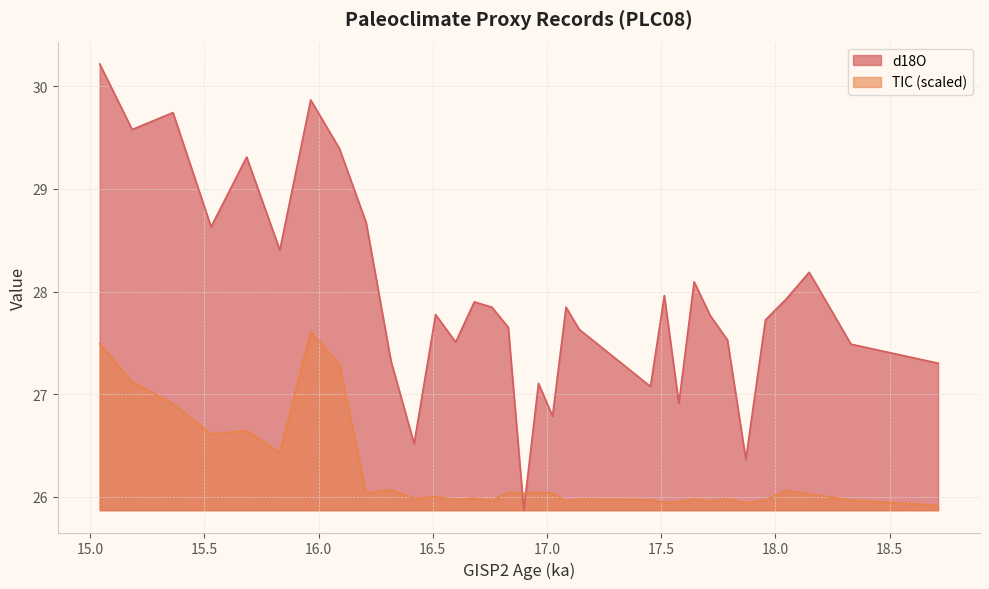

Which series has the largest range (max minus min)?

d18O